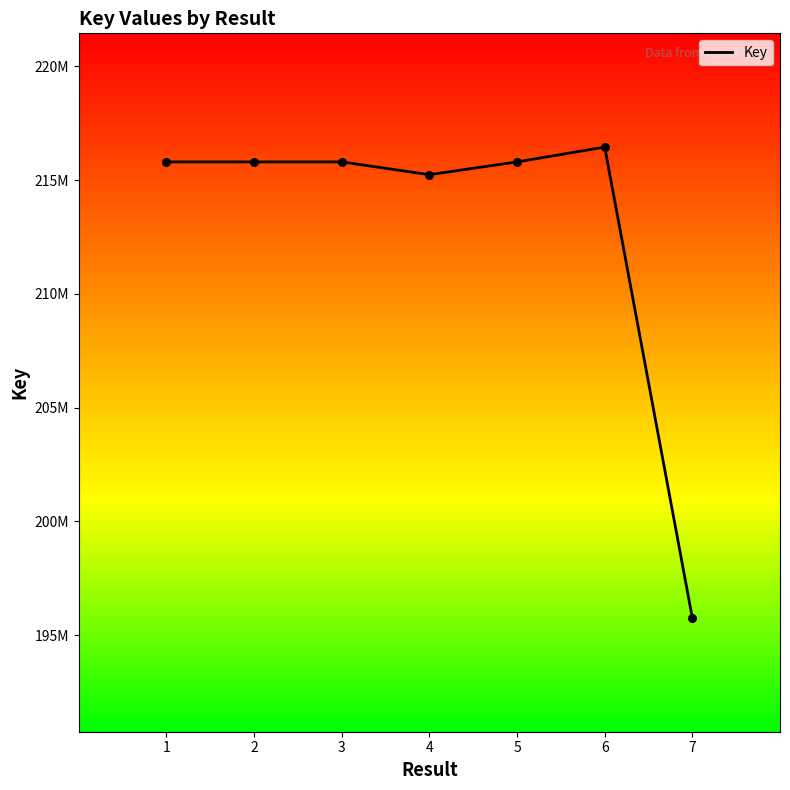

Between 6 and 7, which is larger?

6